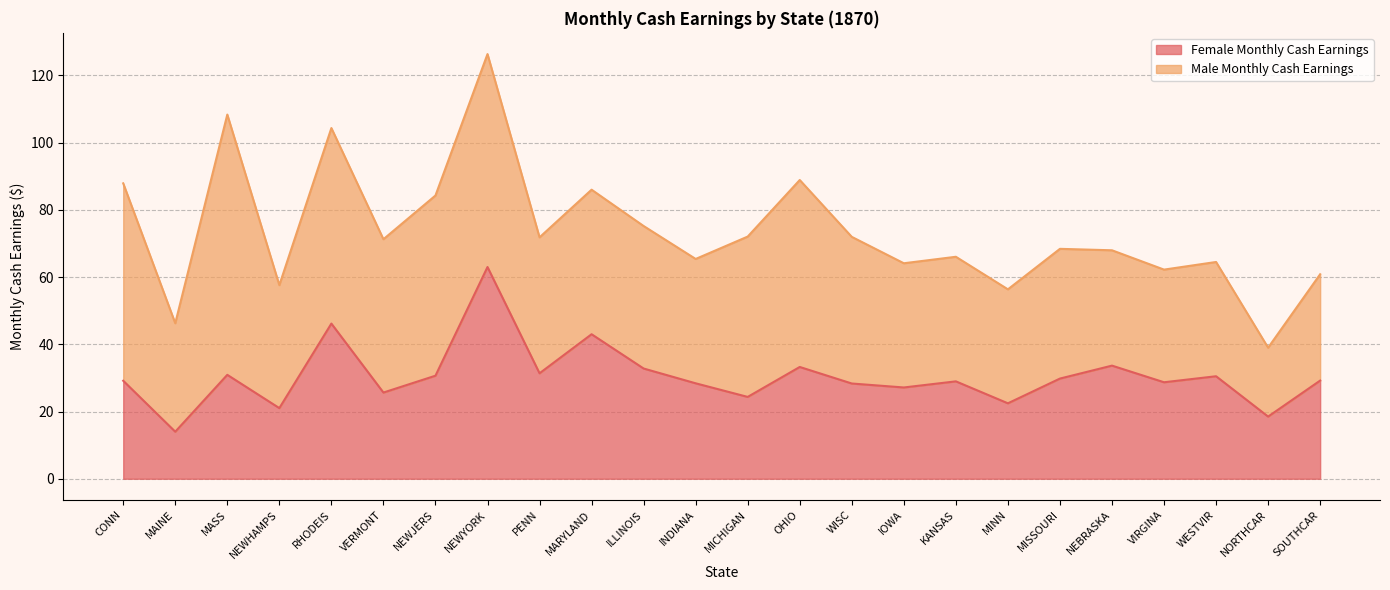

True or false: the data shows 5.0 at NORTHCAR.

False